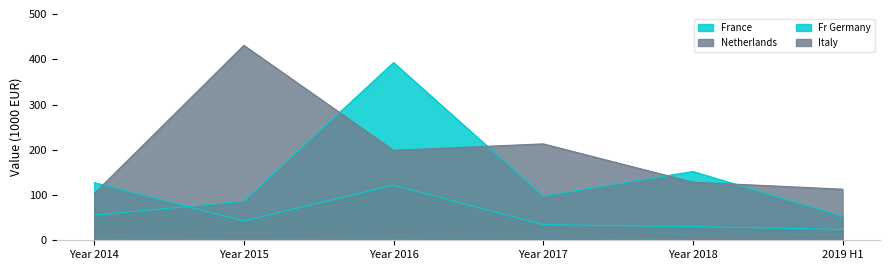

What are all the series names shown in the legend?

France, Netherlands, Fr Germany, Italy